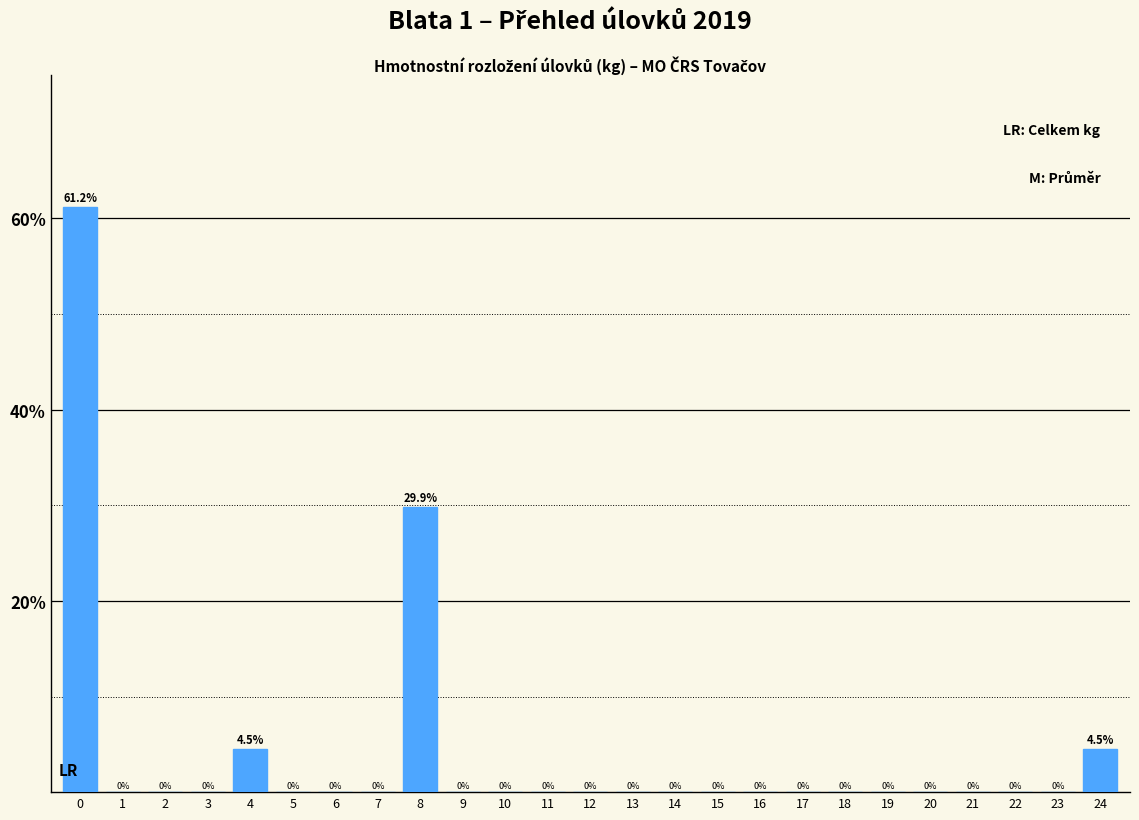

Reading left to right, extract all data points from this chart.

0=61.2	1=0.0	2=0.0	3=0.0	4=4.5	5=0.0	6=0.0	7=0.0	8=29.9	9=0.0	10=0.0	11=0.0	12=0.0	13=0.0	14=0.0	15=0.0	16=0.0	17=0.0	18=0.0	19=0.0	20=0.0	21=0.0	22=0.0	23=0.0	24=4.5